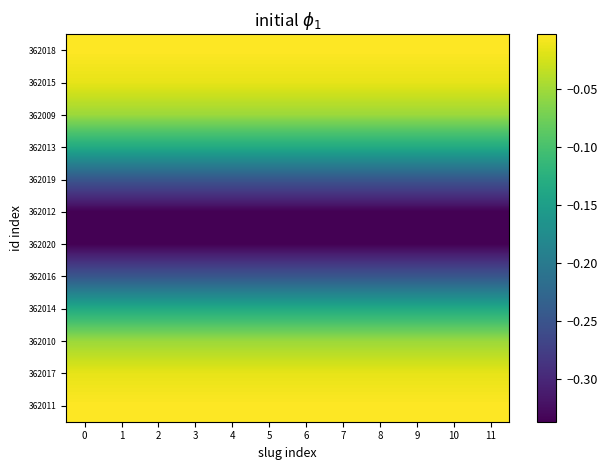

Reading left to right, extract all data points from this chart.

362018: 0=-0.0	1=-0.0	2=-0.0	3=-0.0	4=-0.0	5=-0.0	6=-0.0	7=-0.0	8=-0.0	9=-0.0	10=-0.0	11=-0.0
362015: 0=-0.0	1=-0.0	2=-0.0	3=-0.0	4=-0.0	5=-0.0	6=-0.0	7=-0.0	8=-0.0	9=-0.0	10=-0.0	11=-0.0
362009: 0=-0.1	1=-0.1	2=-0.1	3=-0.1	4=-0.1	5=-0.1	6=-0.1	7=-0.1	8=-0.1	9=-0.1	10=-0.1	11=-0.1
362013: 0=-0.1	1=-0.1	2=-0.1	3=-0.1	4=-0.1	5=-0.1	6=-0.1	7=-0.1	8=-0.1	9=-0.1	10=-0.1	11=-0.1
362019: 0=-0.2	1=-0.2	2=-0.2	3=-0.2	4=-0.2	5=-0.2	6=-0.2	7=-0.2	8=-0.2	9=-0.2	10=-0.2	11=-0.2
362012: 0=-0.3	1=-0.3	2=-0.3	3=-0.3	4=-0.3	5=-0.3	6=-0.3	7=-0.3	8=-0.3	9=-0.3	10=-0.3	11=-0.3
362020: 0=-0.3	1=-0.3	2=-0.3	3=-0.3	4=-0.3	5=-0.3	6=-0.3	7=-0.3	8=-0.3	9=-0.3	10=-0.3	11=-0.3
362016: 0=-0.2	1=-0.2	2=-0.2	3=-0.2	4=-0.2	5=-0.2	6=-0.2	7=-0.2	8=-0.2	9=-0.2	10=-0.2	11=-0.2
362014: 0=-0.1	1=-0.1	2=-0.1	3=-0.1	4=-0.1	5=-0.1	6=-0.1	7=-0.1	8=-0.1	9=-0.1	10=-0.1	11=-0.1
362010: 0=-0.1	1=-0.1	2=-0.1	3=-0.1	4=-0.1	5=-0.1	6=-0.1	7=-0.1	8=-0.1	9=-0.1	10=-0.1	11=-0.1
362017: 0=-0.0	1=-0.0	2=-0.0	3=-0.0	4=-0.0	5=-0.0	6=-0.0	7=-0.0	8=-0.0	9=-0.0	10=-0.0	11=-0.0
362011: 0=-0.0	1=-0.0	2=-0.0	3=-0.0	4=-0.0	5=-0.0	6=-0.0	7=-0.0	8=-0.0	9=-0.0	10=-0.0	11=-0.0